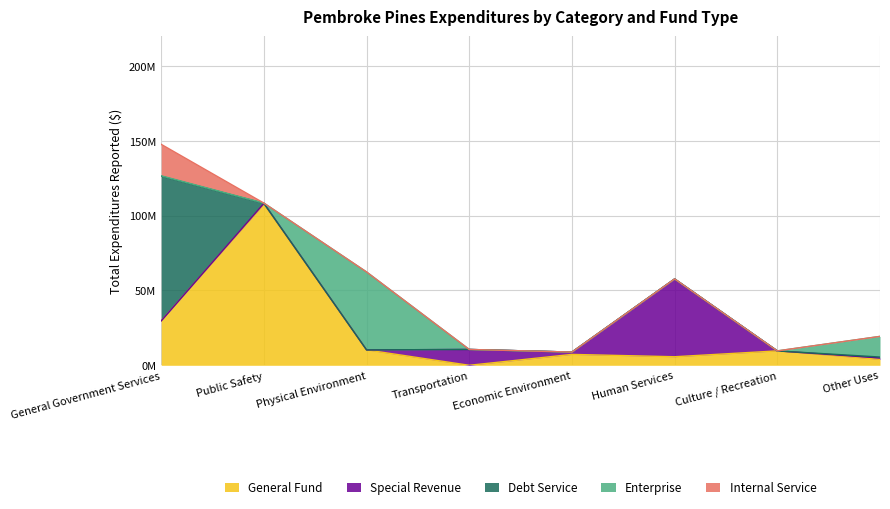

Rank the series at Public Safety from highest to lowest value.

General Fund, Special Revenue, Enterprise, Debt Service, Internal Service